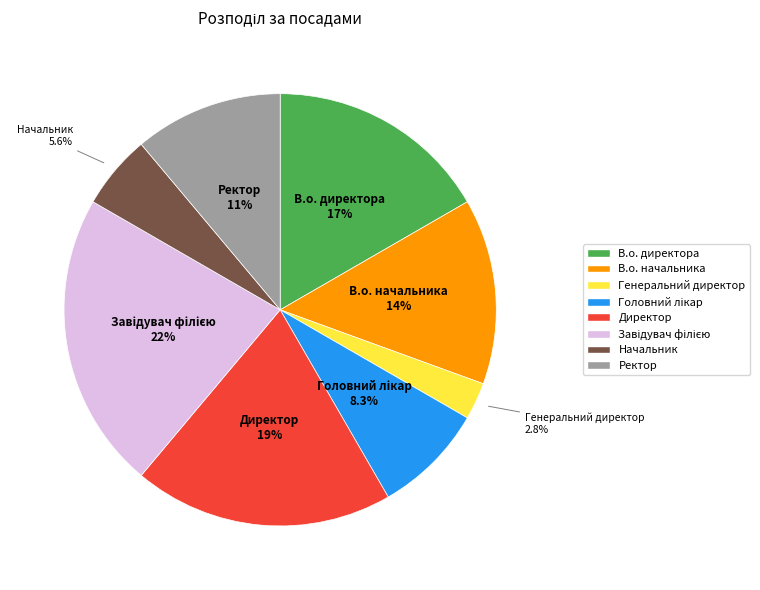

What portion of the pie excludes В.о. директора?

83.3%